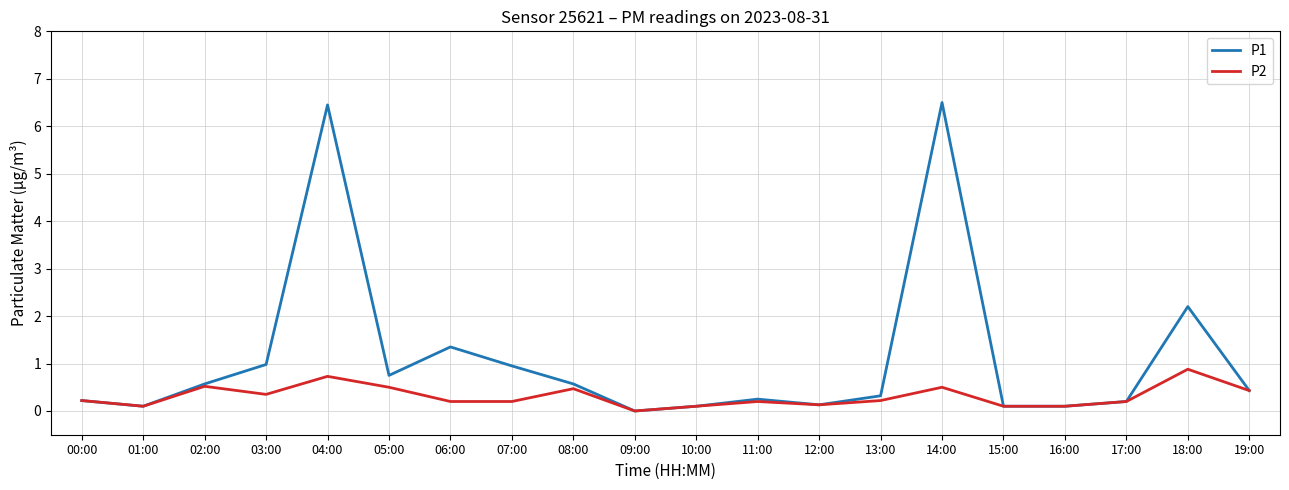

Is the value of P2 at 00:00 greater than the value of P1 at 06:00?

No